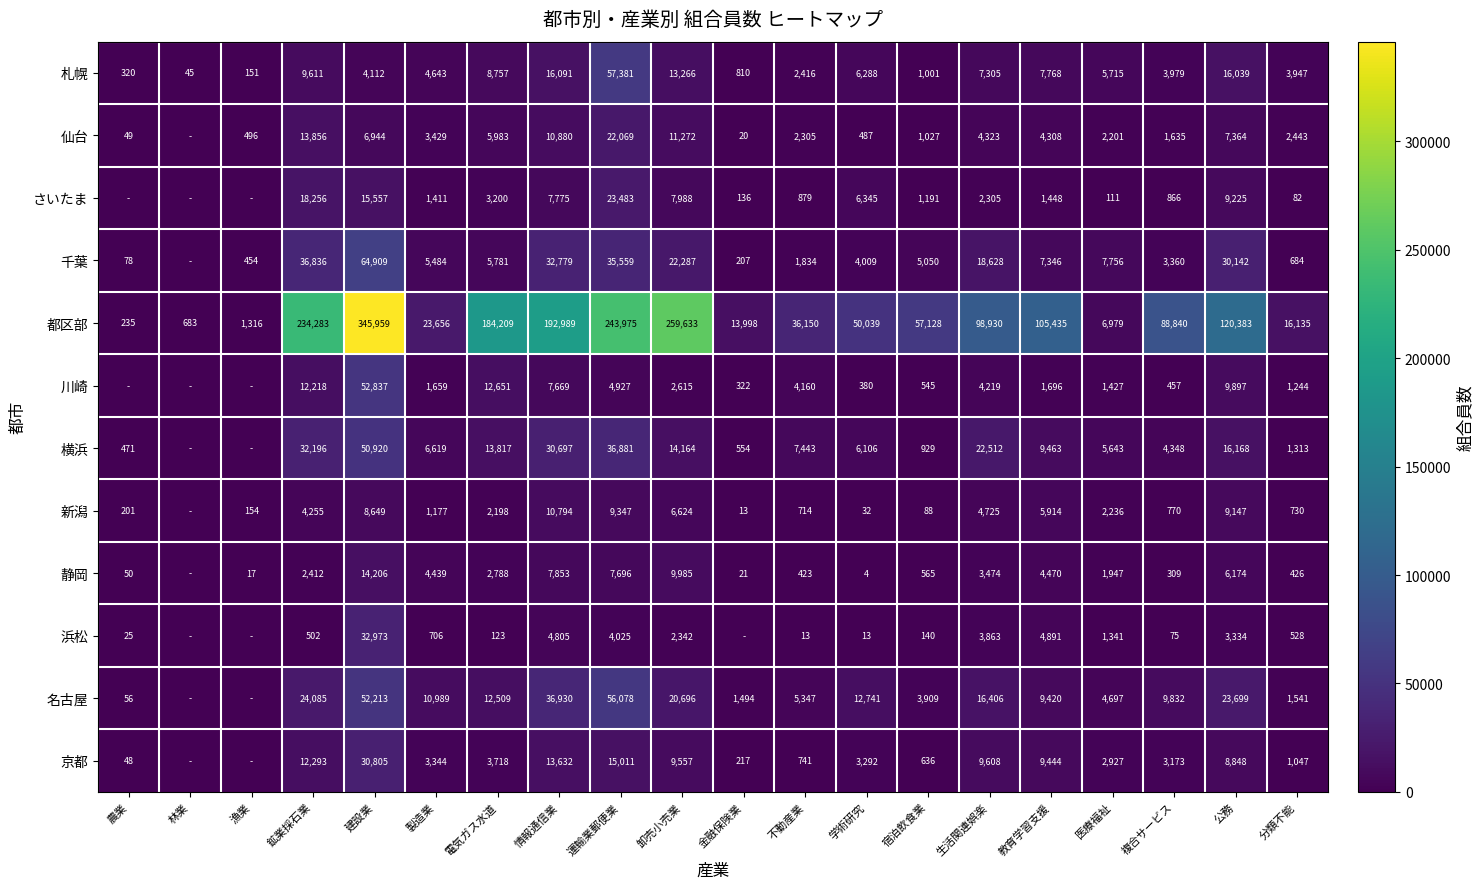

At 不動産業, list the series in order from smallest to largest.

浜松, 静岡, 新潟, 京都, さいたま, 千葉, 仙台, 札幌, 川崎, 名古屋, 横浜, 都区部